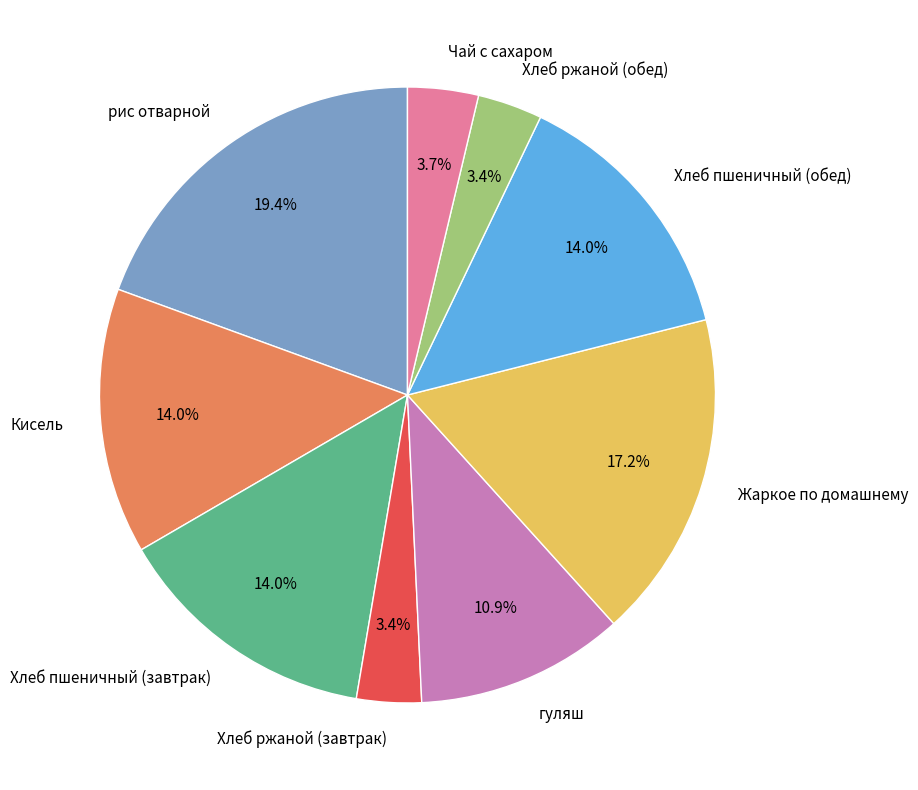

What is the largest slice in the pie chart?

рис отварной